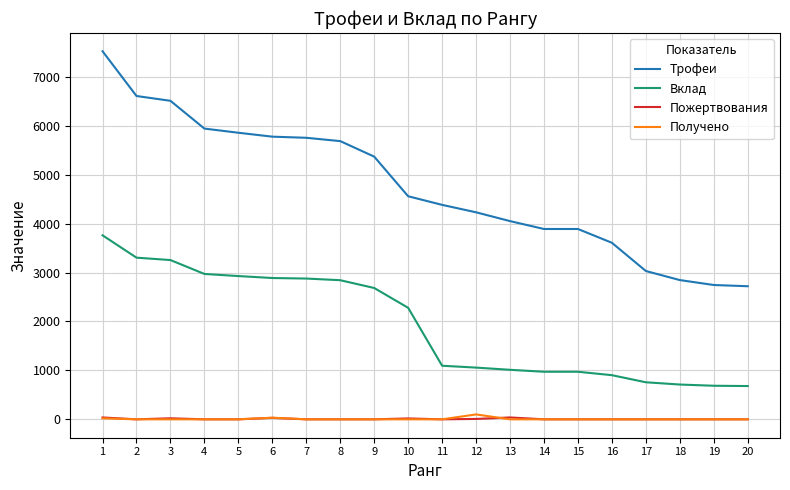

The Вклад series shows 1542 at 13. True or false?

False